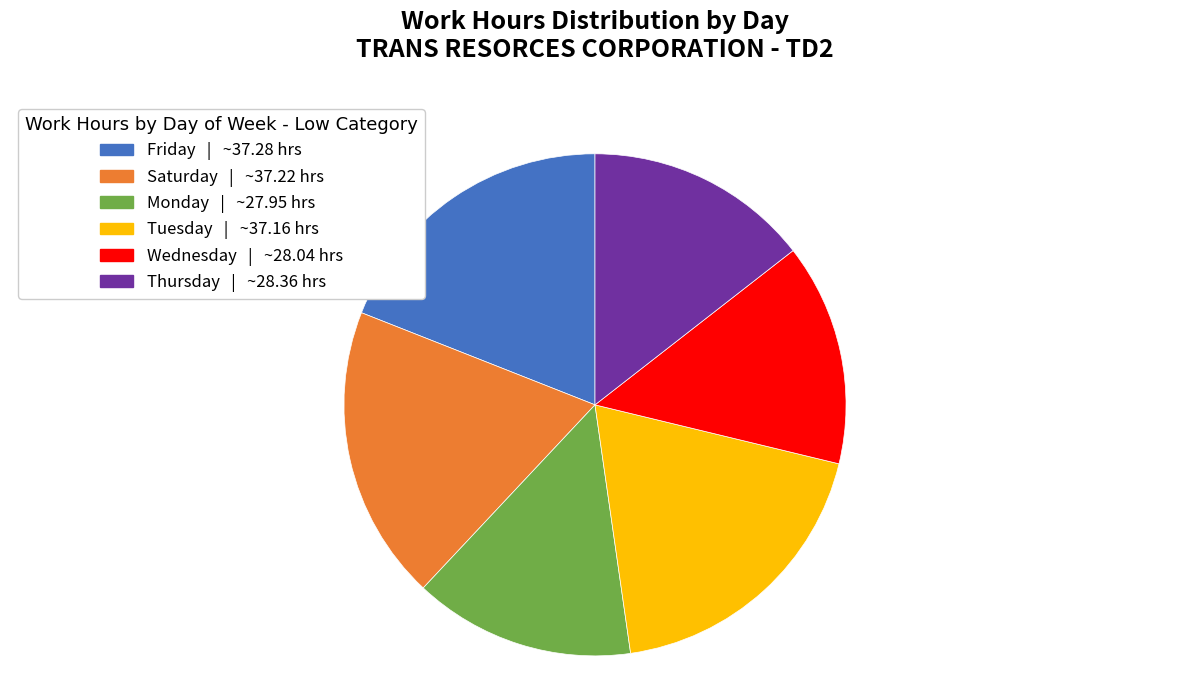

Is there any slice that represents more than half of the pie?

No